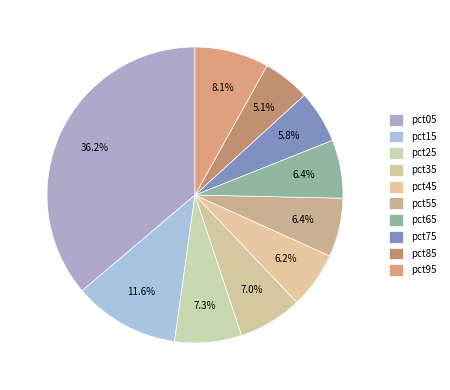

To the nearest percent, what is the difference between the largest and smallest slice percentages?

31%